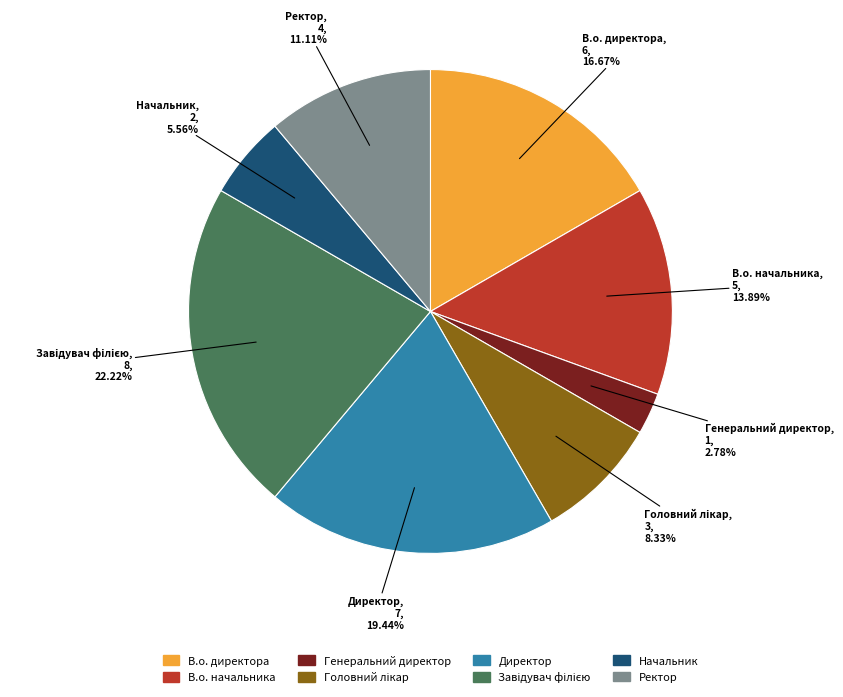

Does Начальник account for over 50% of the chart?

No